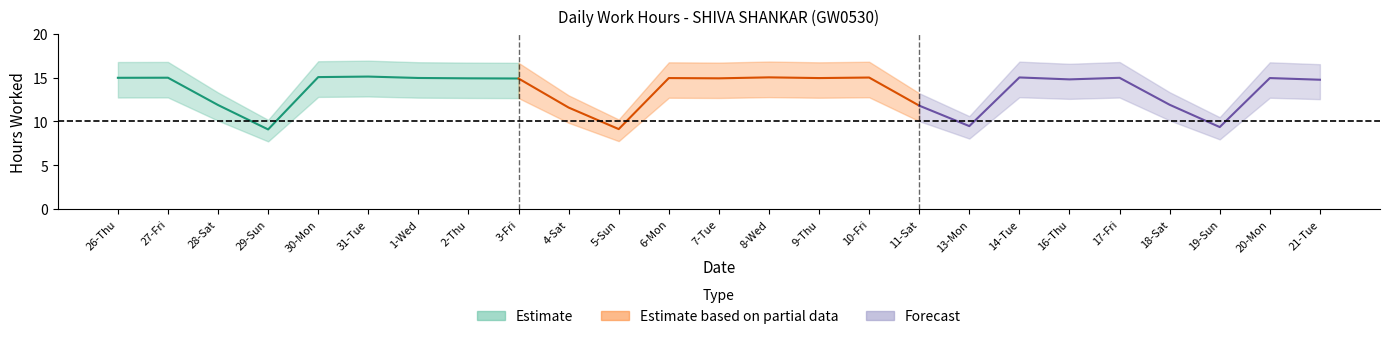

What is the label of the 4th point from the left?

29-Sun